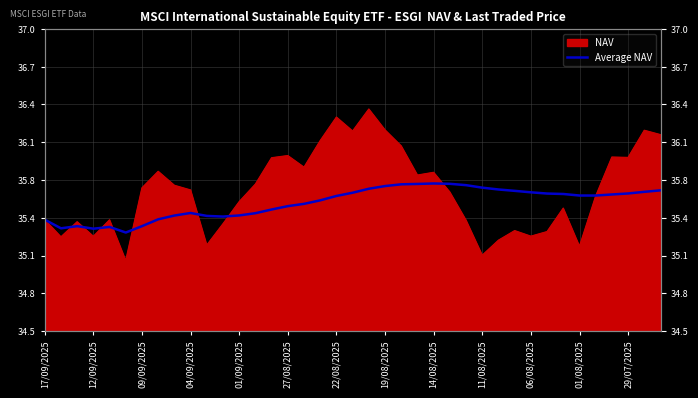

The value at 19/08/2025 is 55.0. True or false?

False